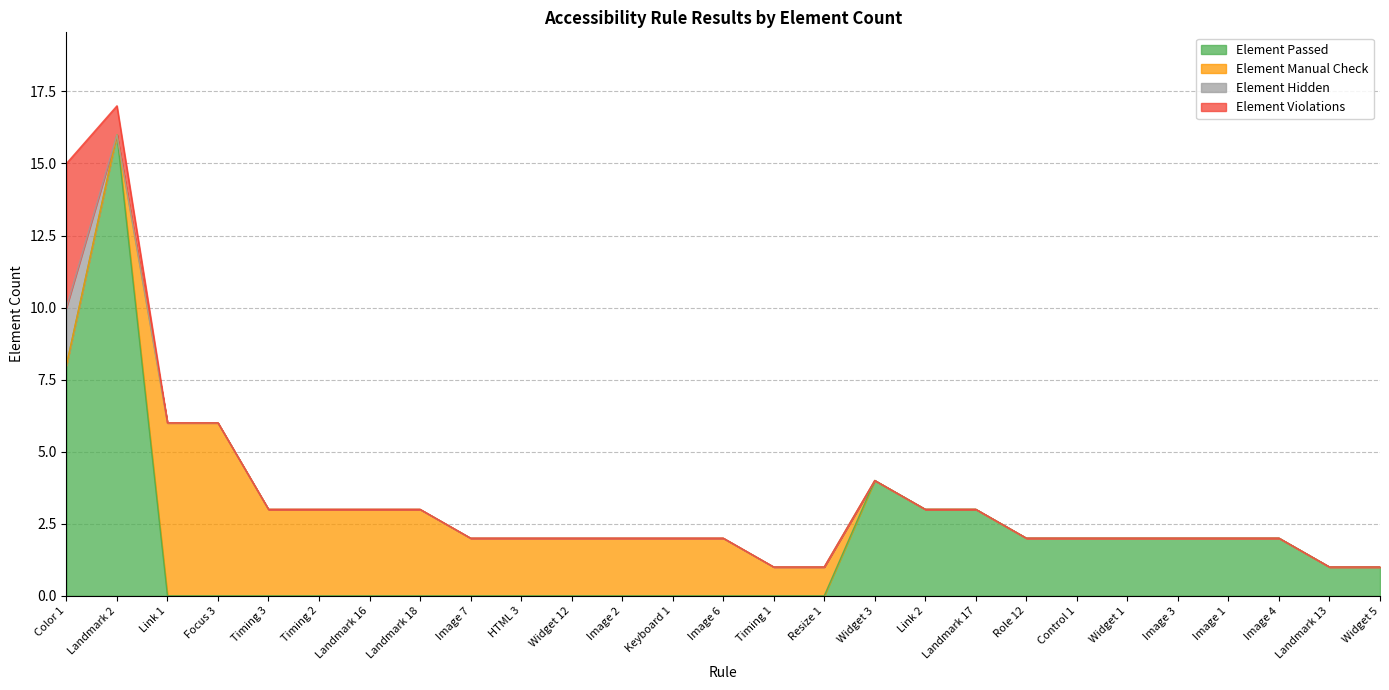

True or false: Element Hidden and Element Passed intersect in this chart.

False